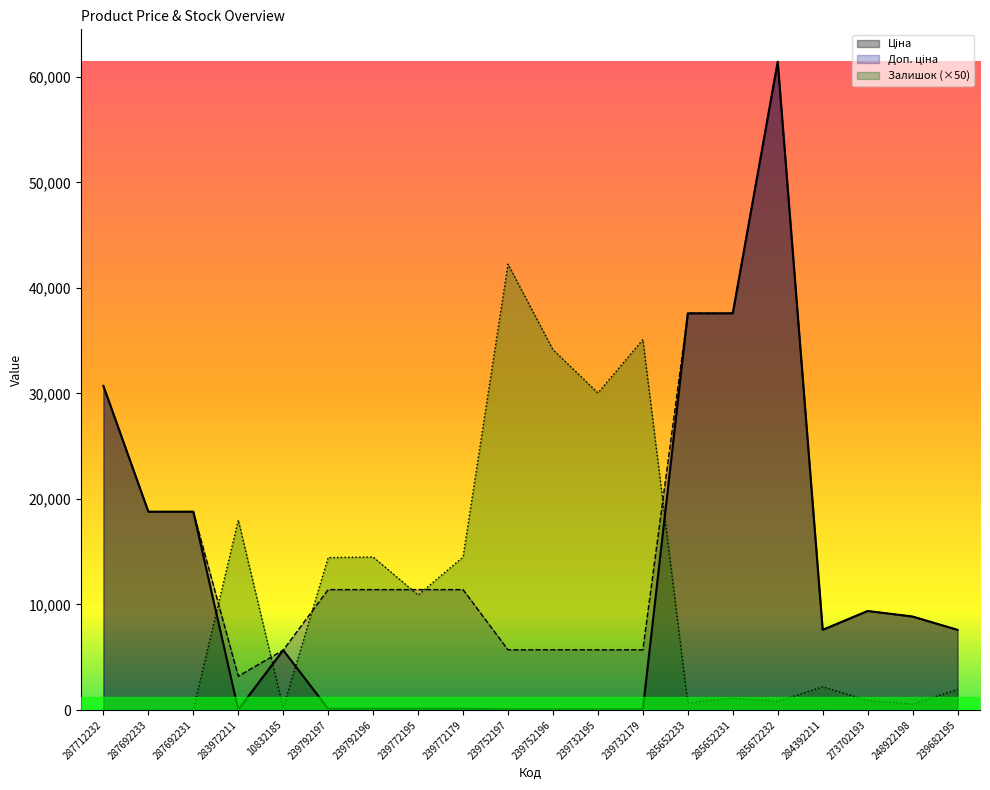

What is the difference between the Доп. ціна values at 285652233 and 239682195?

29997.1